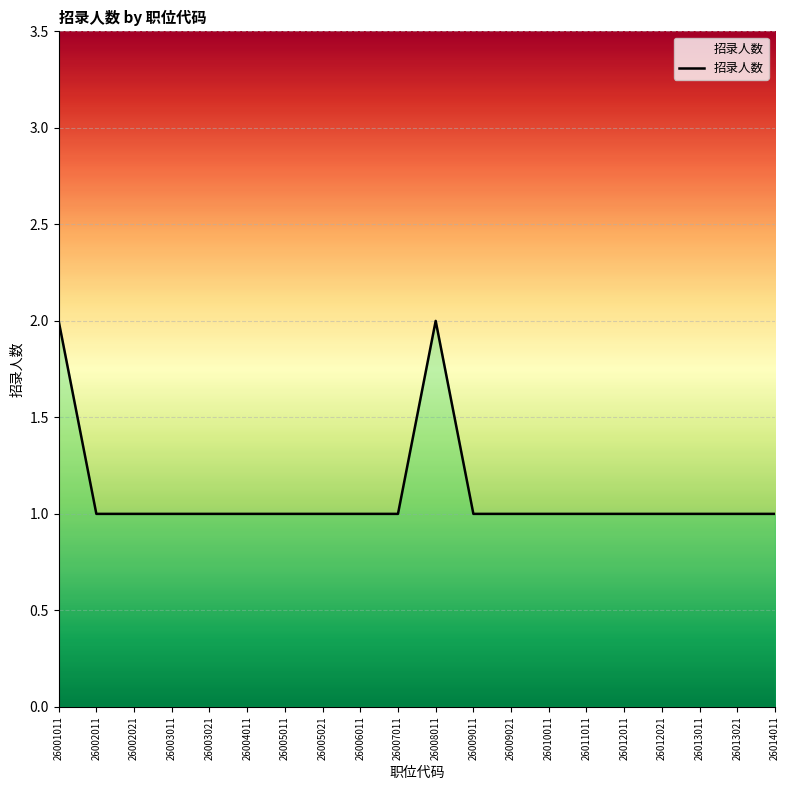

List the labels in order of value, largest first.

26001011, 26008011, 26002011, 26002021, 26003011, 26003021, 26004011, 26005011, 26005021, 26006011, 26007011, 26009011, 26009021, 26010011, 26011011, 26012011, 26012021, 26013011, 26013021, 26014011